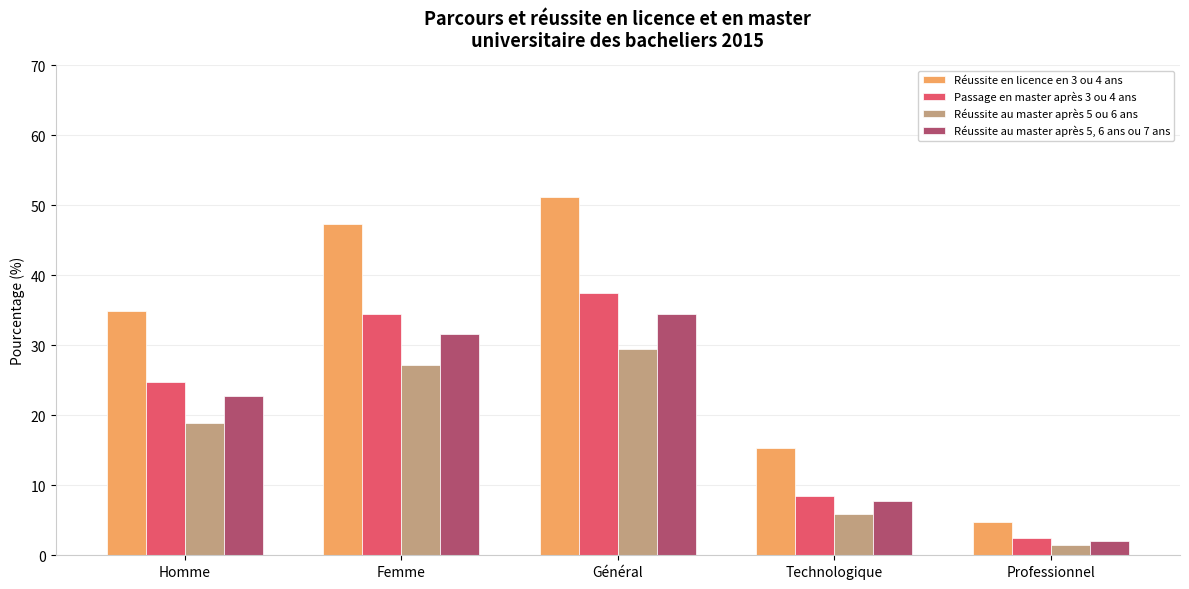

What is the difference between the highest and lowest values at Homme?

16.0